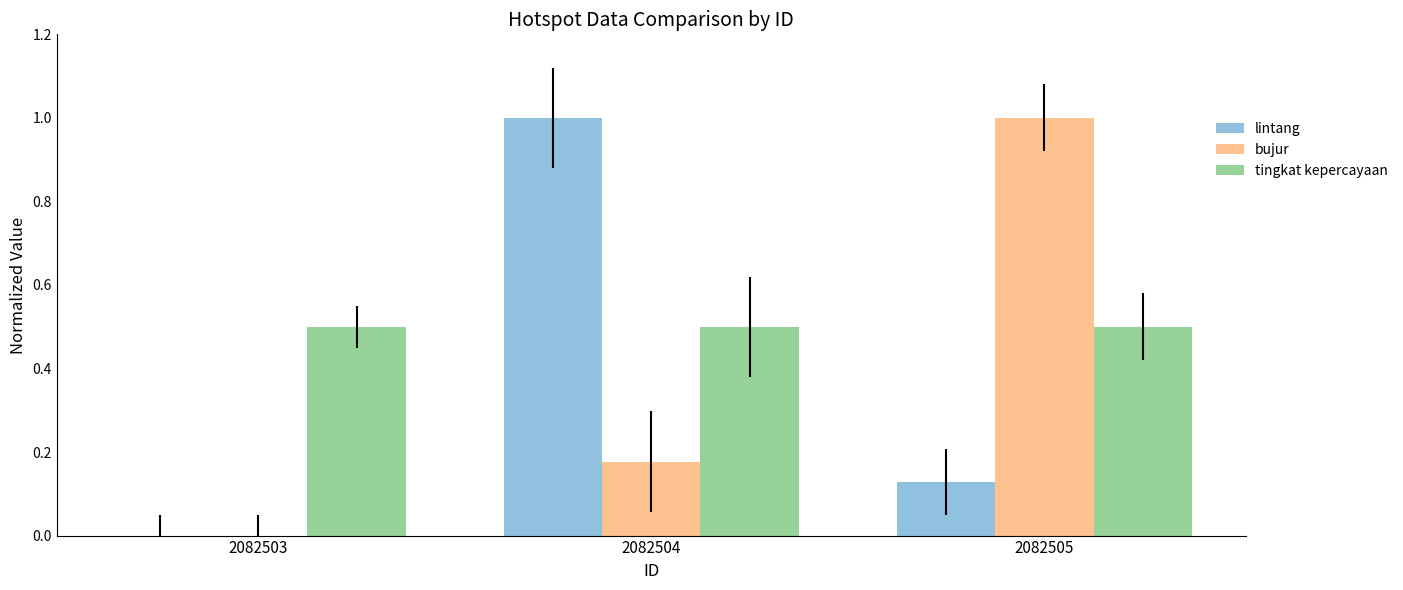

True or false: lintang has a value of 0.0 at 2082503.

True